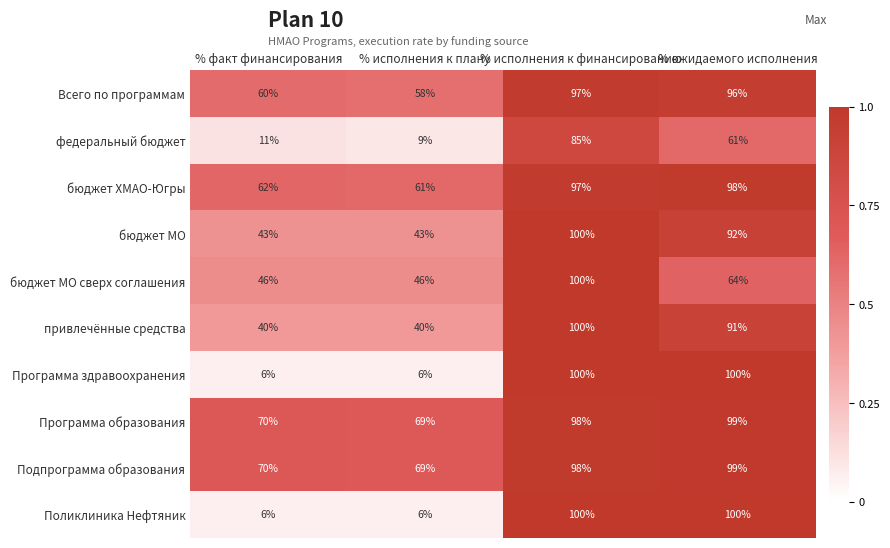

What is the difference between the second highest and minimum values in the бюджет МО сверх соглашения series?

18